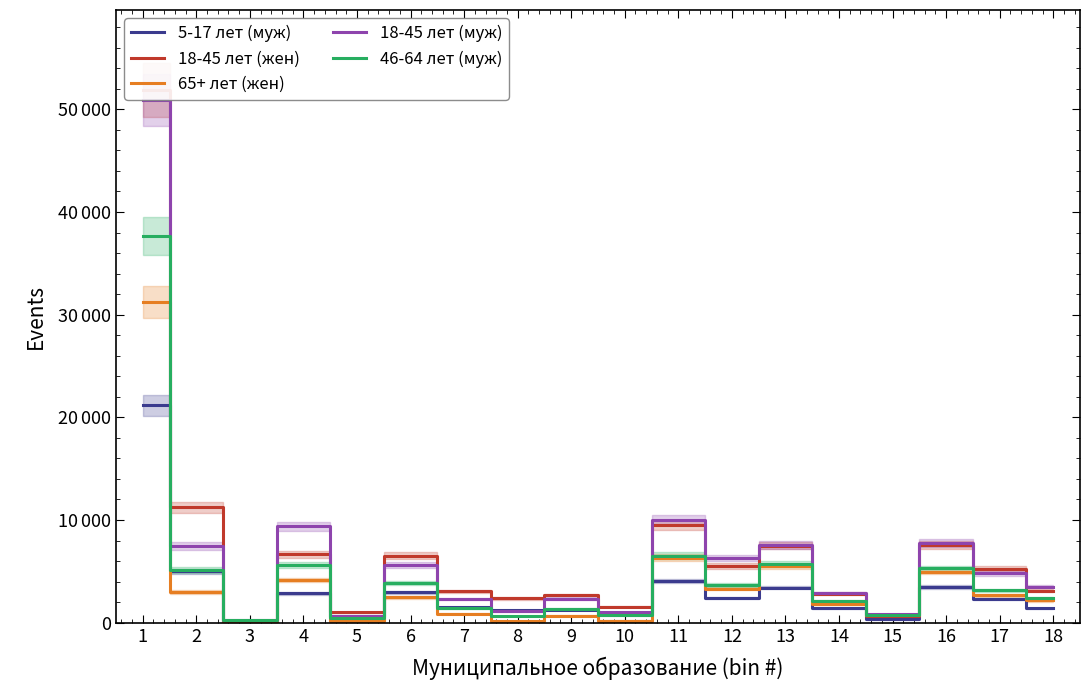

What is the value of the 18-45 лет (муж) point at the 18th from the left?

3521